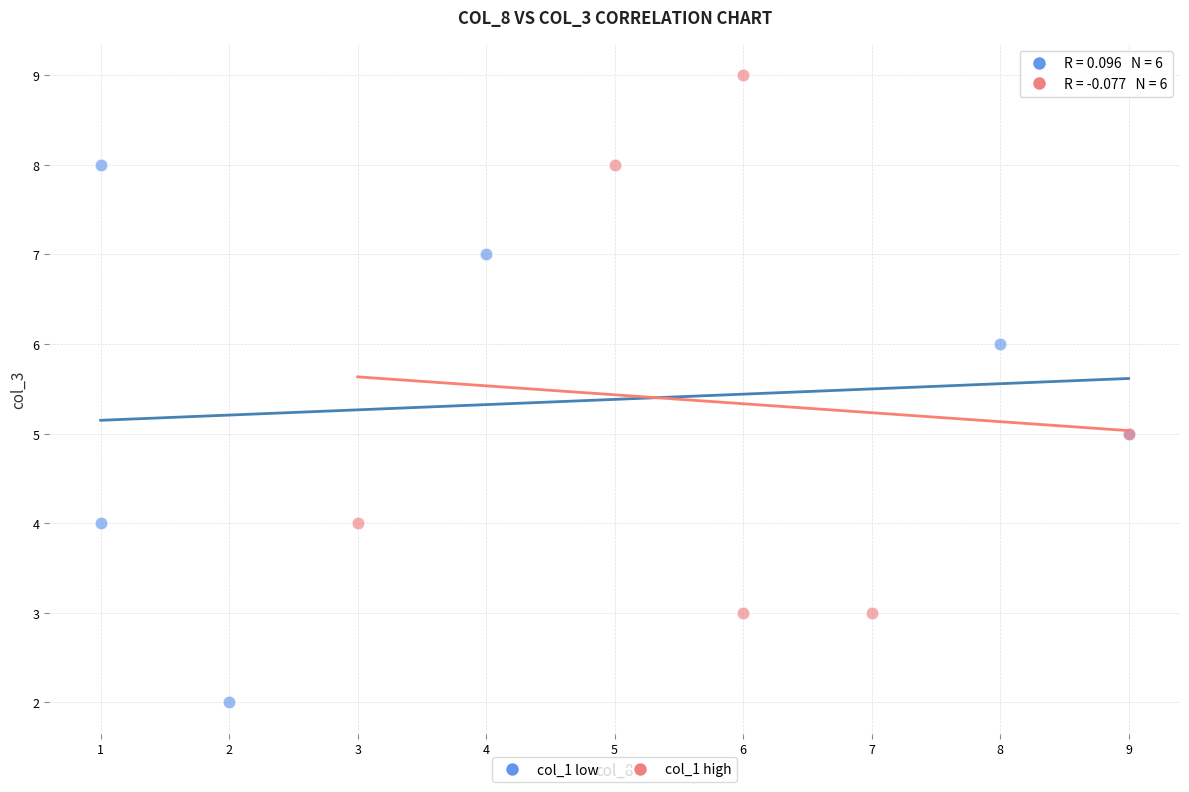

Which series contains the lowest Y value?

col_1 low